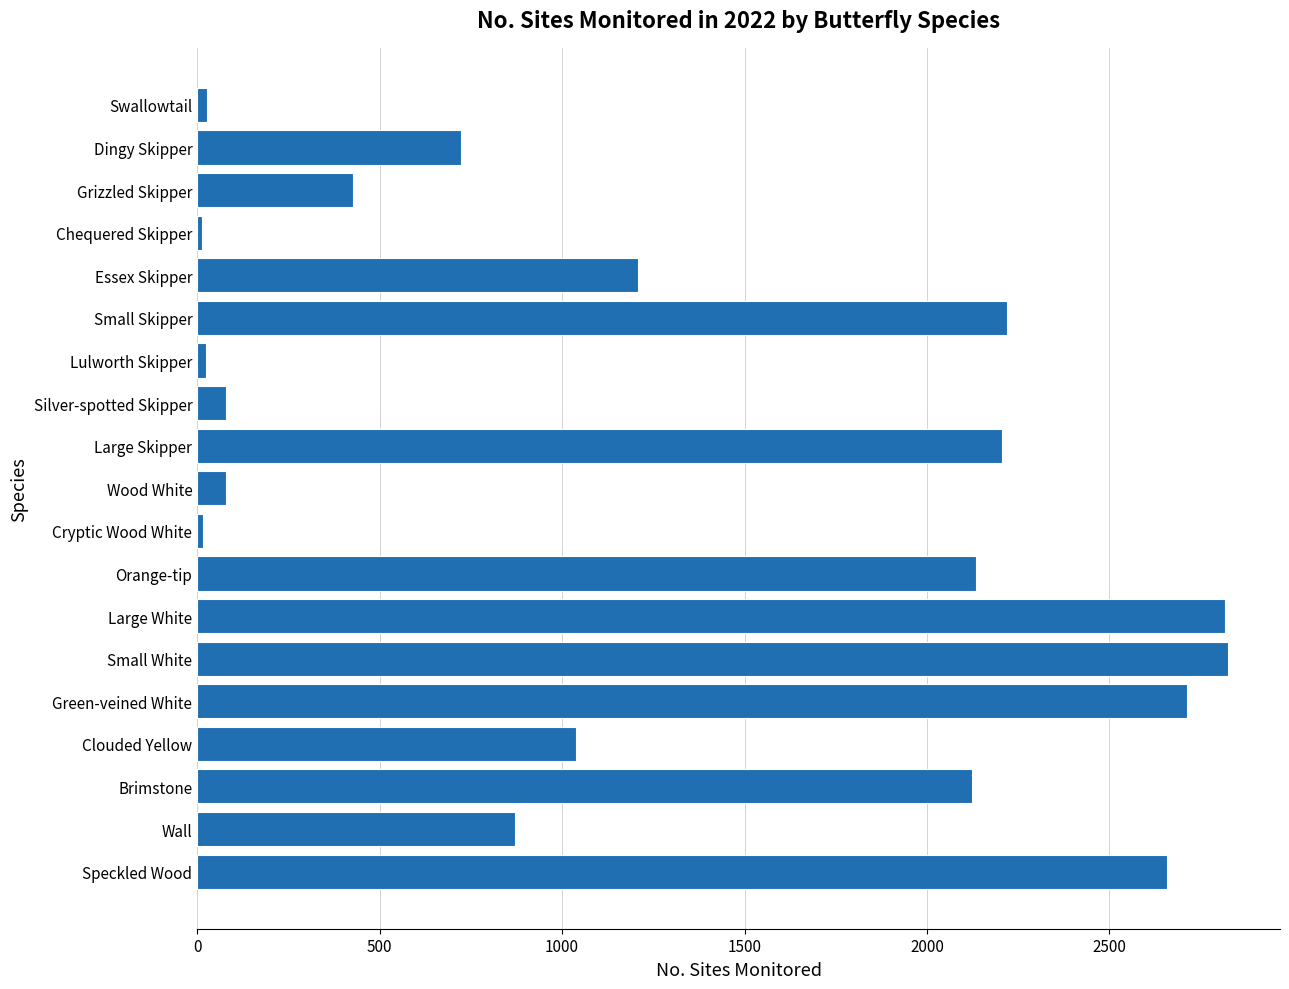

What is the sum of all values?

24201